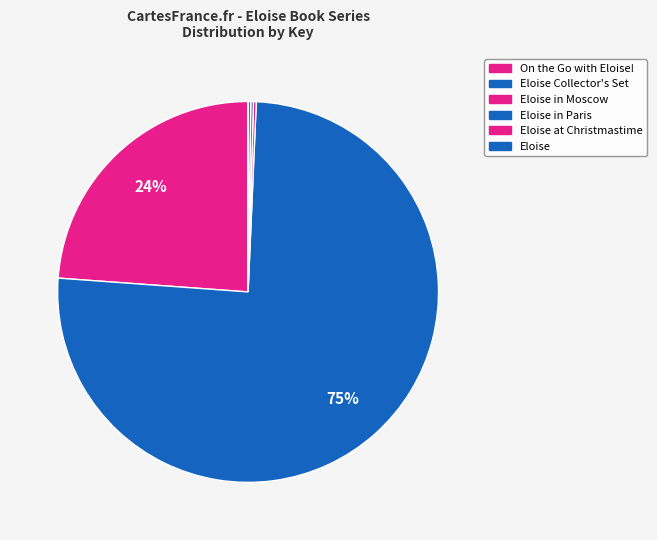

The Eloise in Paris slice represents 0% of the pie. True or false?

True